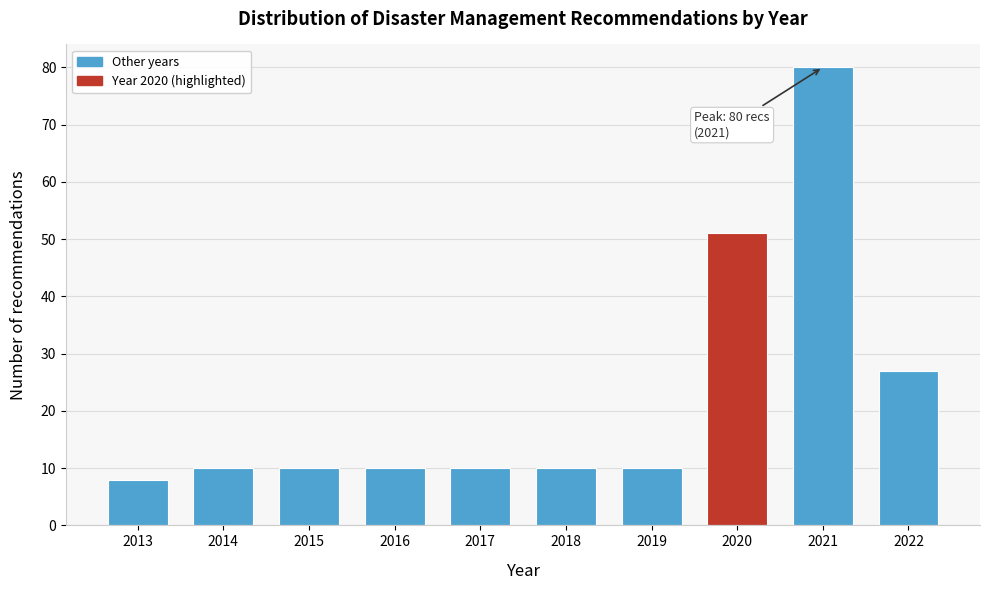

Reading left to right, list all the values displayed in this chart.

8	10	10	10	10	10	10	51	80	27